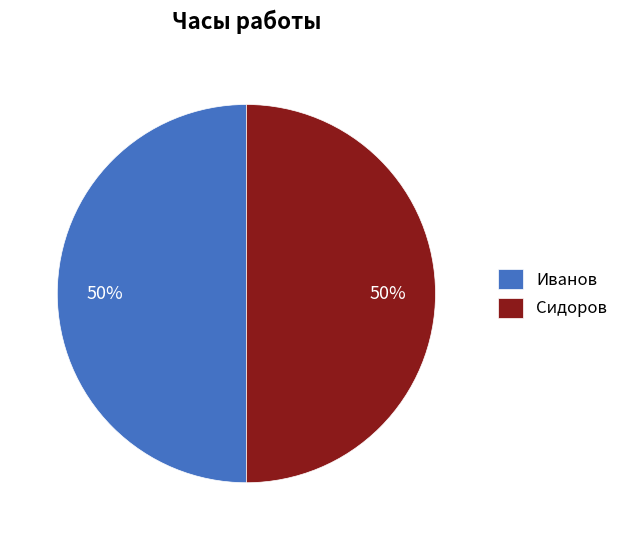

Is the sum of Сидоров and Иванов greater than half?

Yes